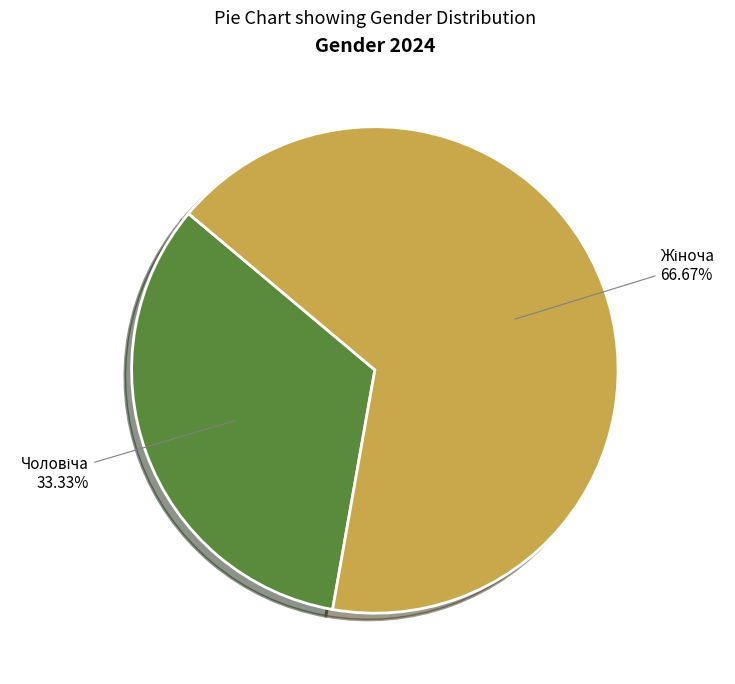

Is there any slice that represents more than half of the pie?

Yes